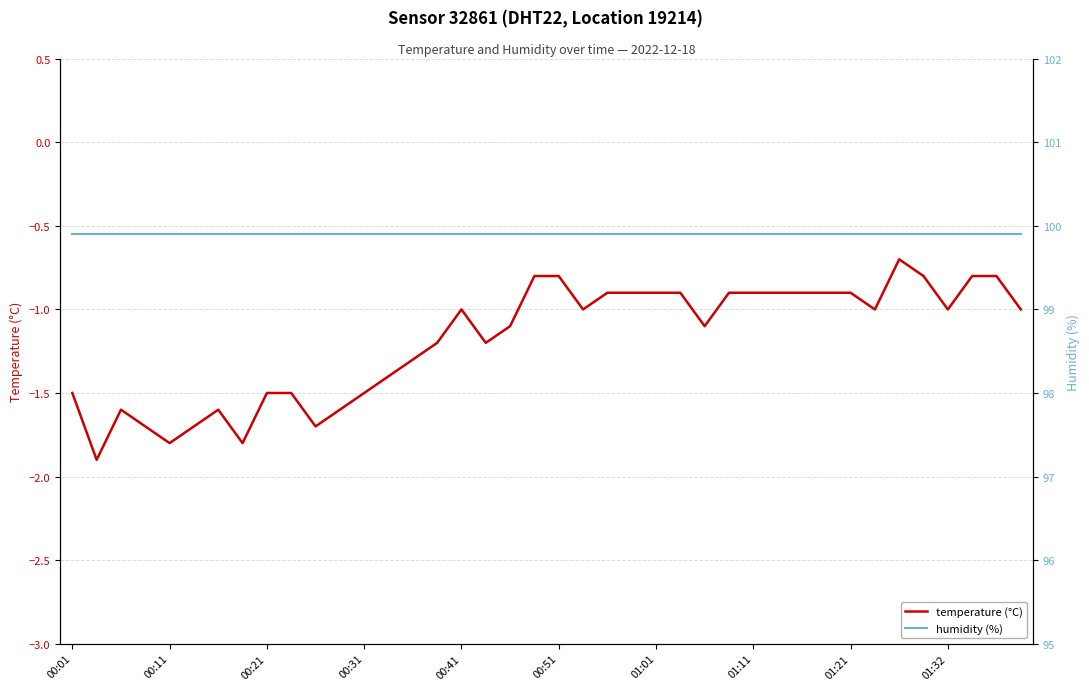

What is the difference between the maximum and second lowest values in the temperature series?

1.1